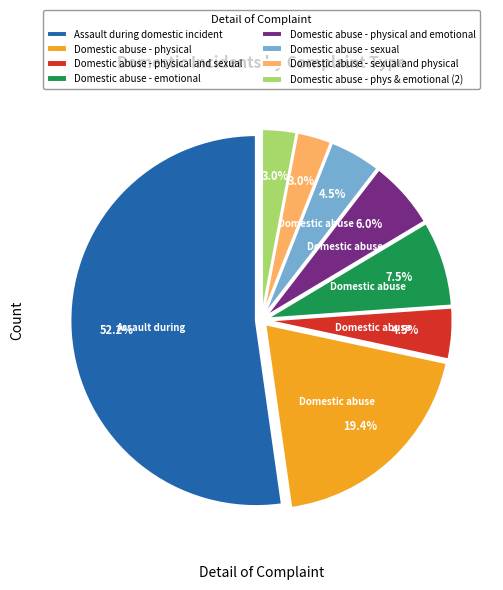

Which slice represents more than half of the pie?

Assault during domestic incident